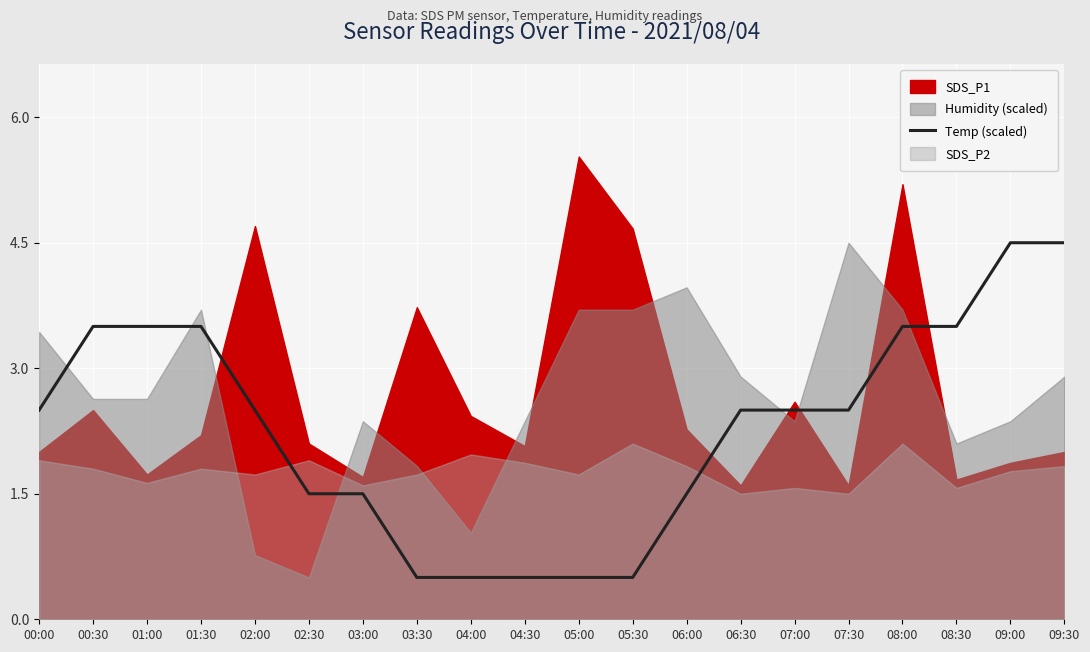

Reading left to right, extract all data points from this chart.

00:00=2.5	00:30=3.5	01:00=3.5	01:30=3.5	02:00=2.5	02:30=1.5	03:00=1.5	03:30=0.5	04:00=0.5	04:30=0.5	05:00=0.5	05:30=0.5	06:00=1.5	06:30=2.5	07:00=2.5	07:30=2.5	08:00=3.5	08:30=3.5	09:00=4.5	09:30=4.5